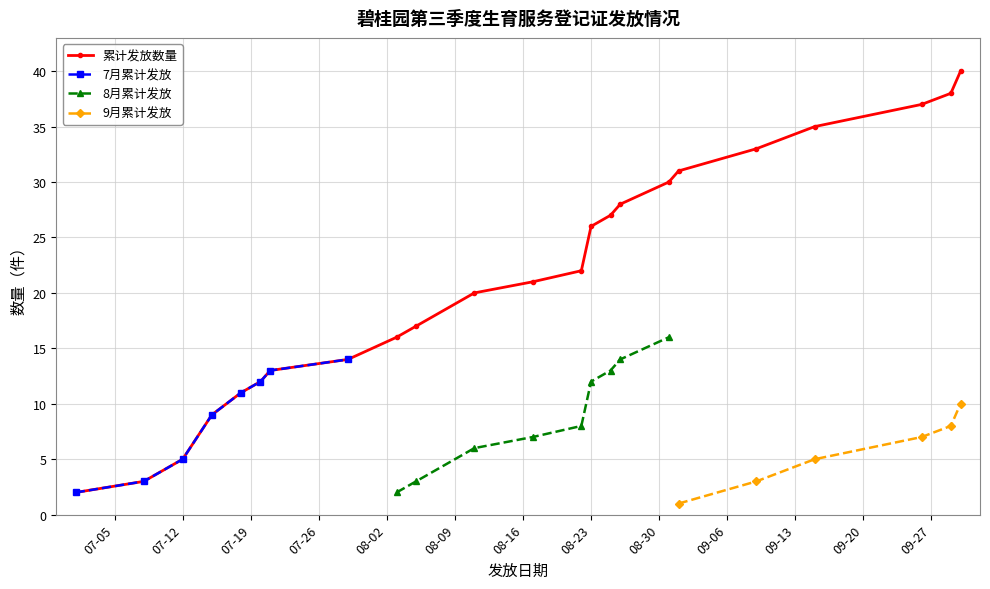

True or false: 累计发放数量 has more than 2 interior local peaks.

False